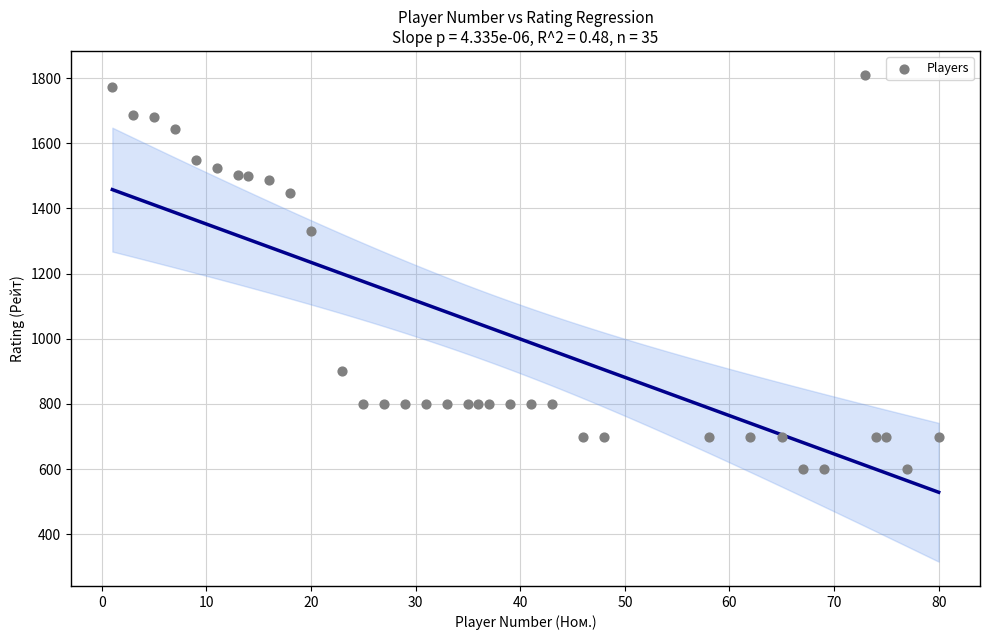

What is the range of Y values (max minus min)?

1209